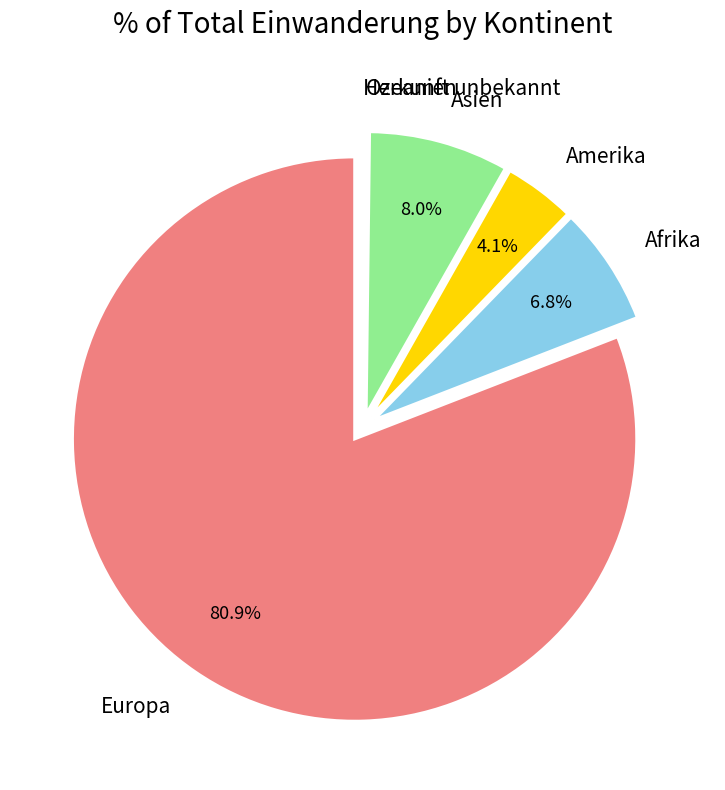

Does any single category account for the majority?

Yes